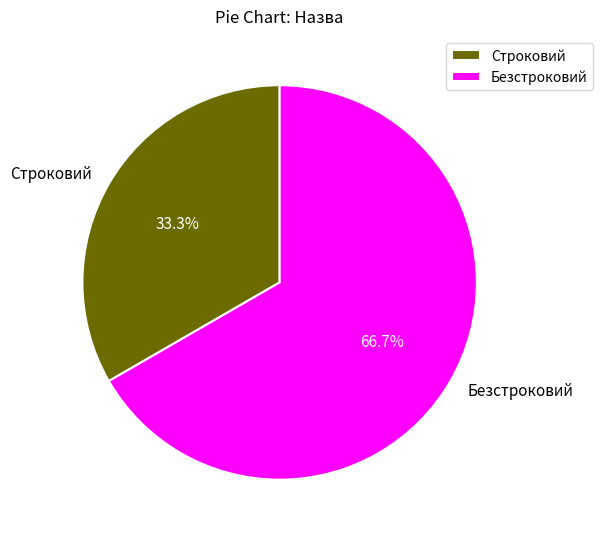

What is the majority slice?

Безстроковий